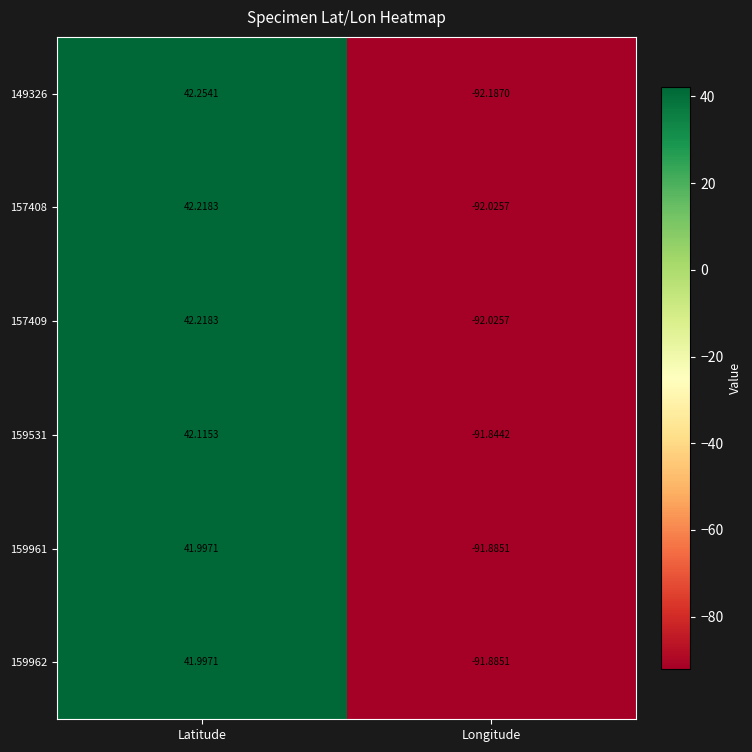

At how many categories does at least one series exceed 34?

1